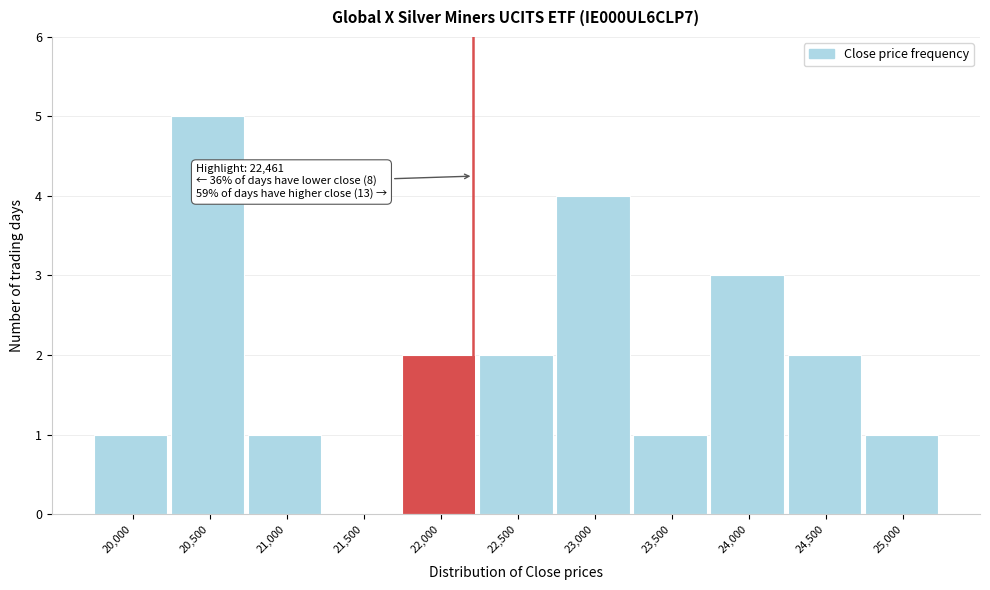

Reading right to left, transcribe all the data shown in this chart.

25,000=1	24,500=2	24,000=3	23,500=1	23,000=4	22,500=2	22,000=2	21,500=0	21,000=1	20,500=5	20,000=1